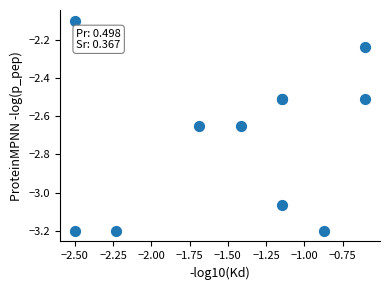

What Y value in the scatter plot is closest to -2?

-2.1